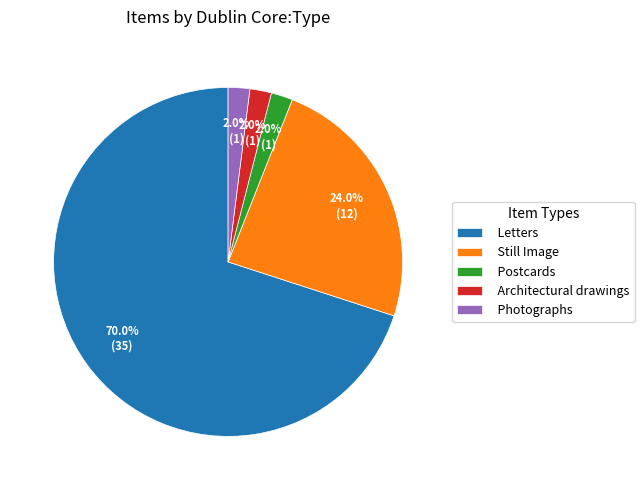

To the nearest percent, what percentage of the pie is Photographs?

2%